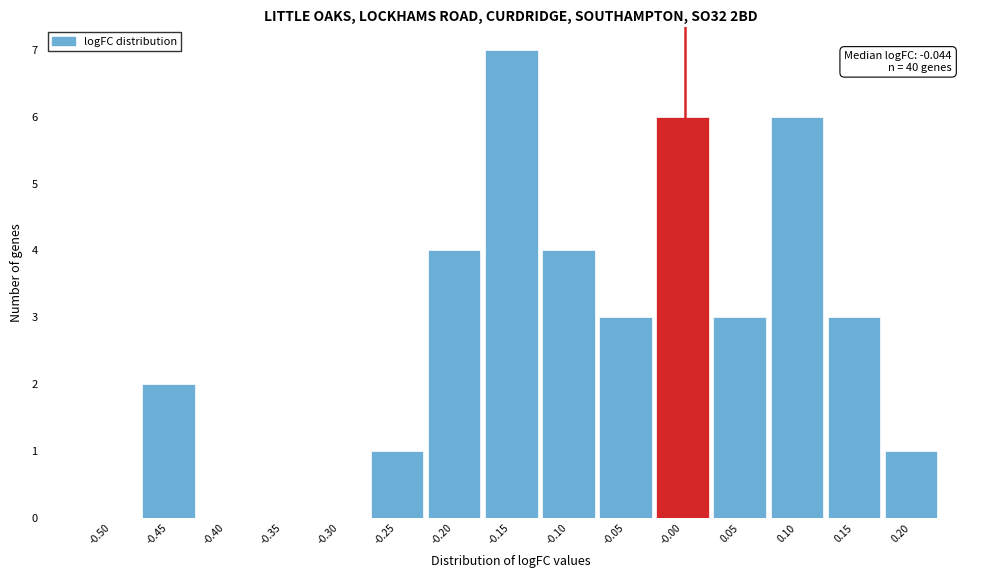

Over which range of the x-axis is the bar tallest?

-0.175 to -0.125